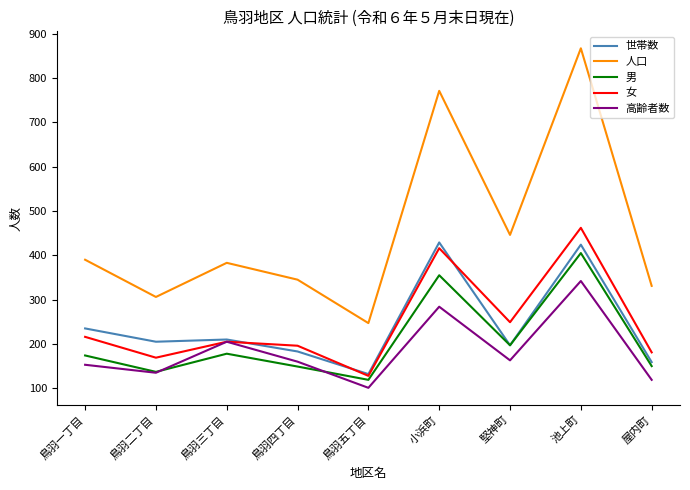

What is the spread (max minus min) of values at 鳥羽四丁目?

196